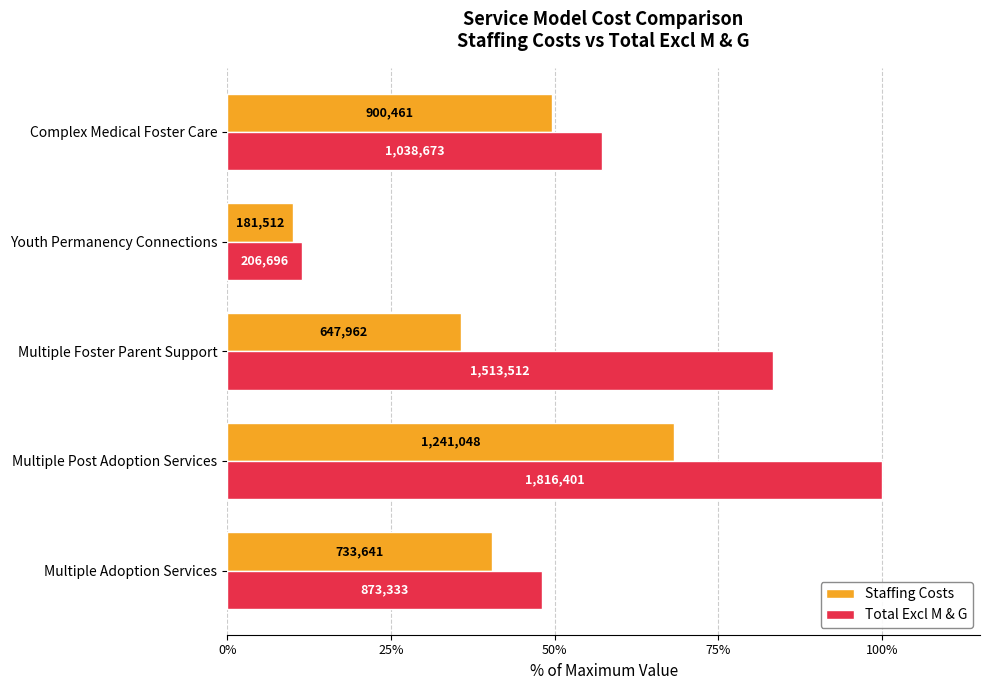

What are all the series names shown in the legend?

Staffing Costs, Total Excl M & G